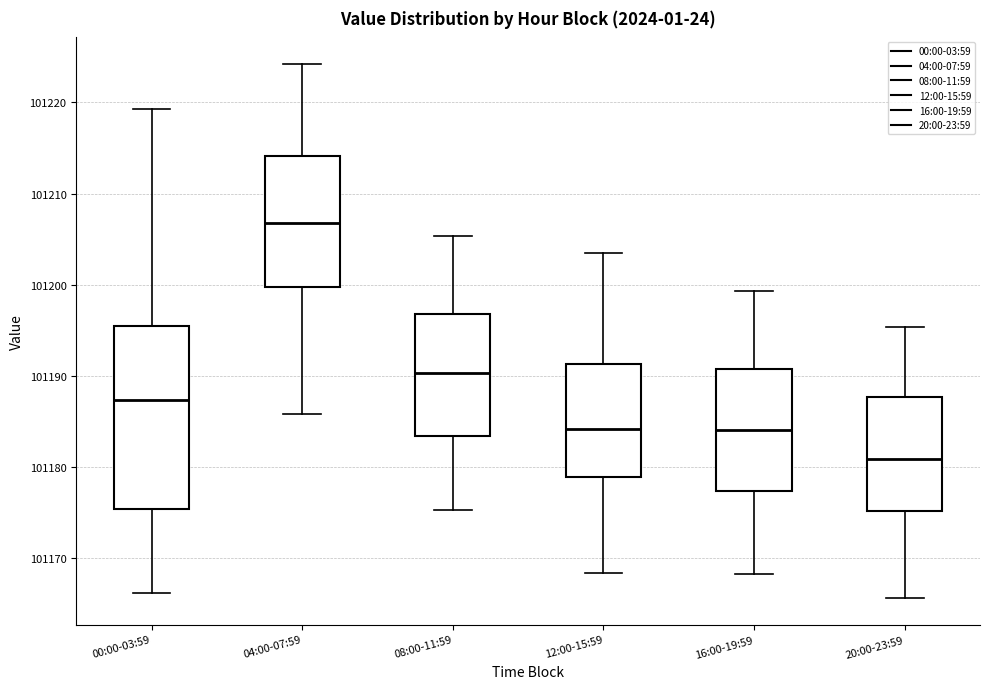

Comparing the boxes themselves (not the whiskers), which one is the tallest?

00:00-03:59